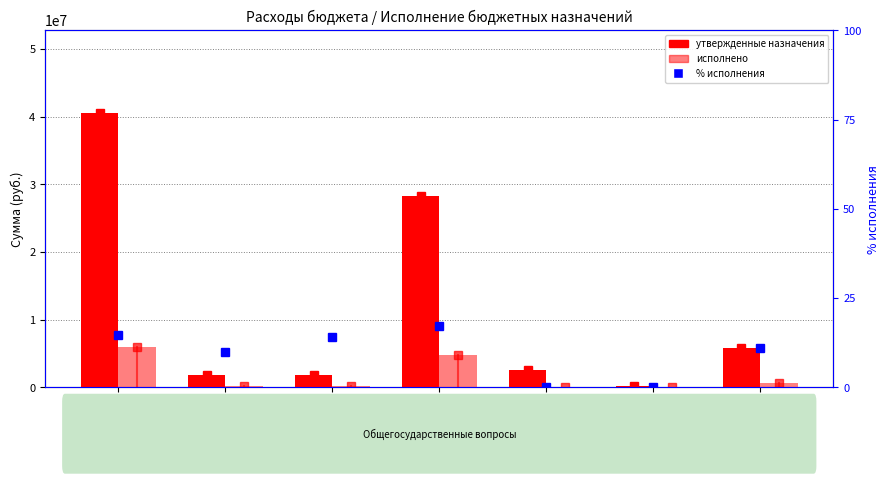

What is the greatest value displayed?

40614540.0